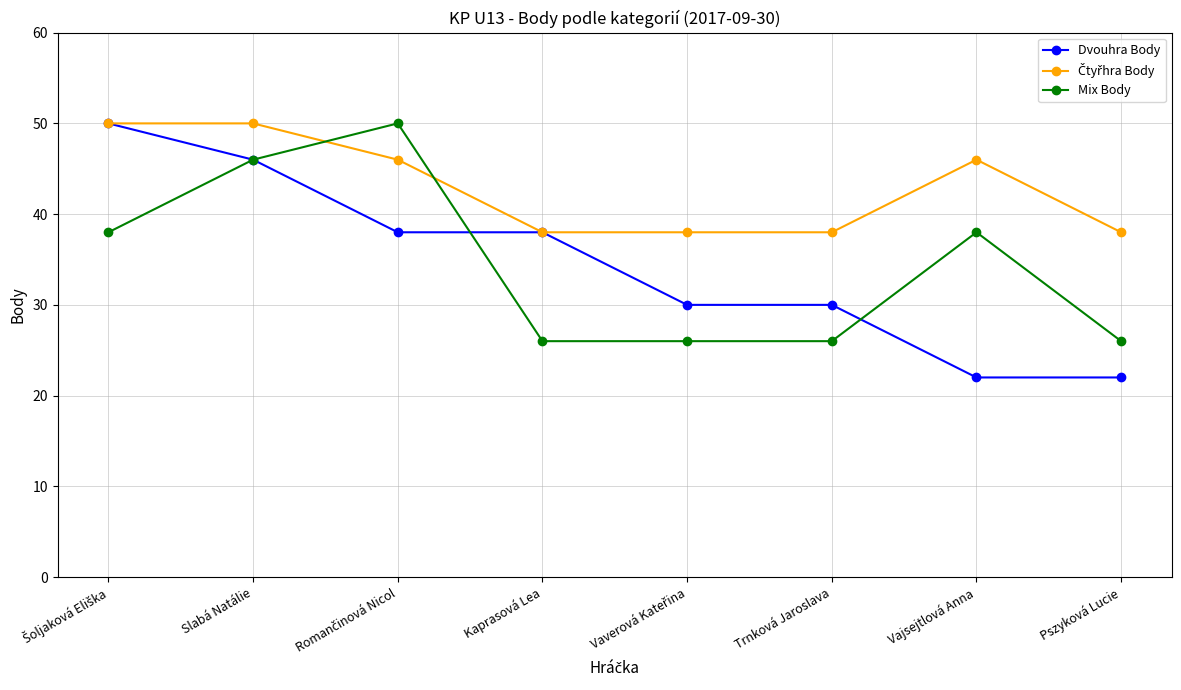

True or false: Mix Body has more than 1 interior local peaks.

True